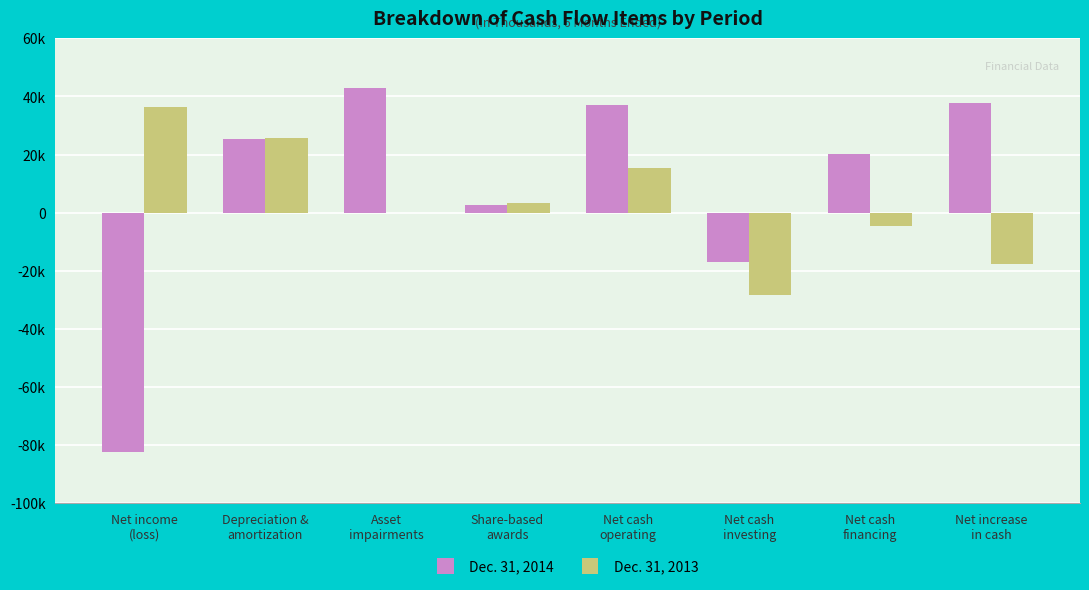

Between Net cash
operating and Net cash
investing, which is larger?

Net cash
operating